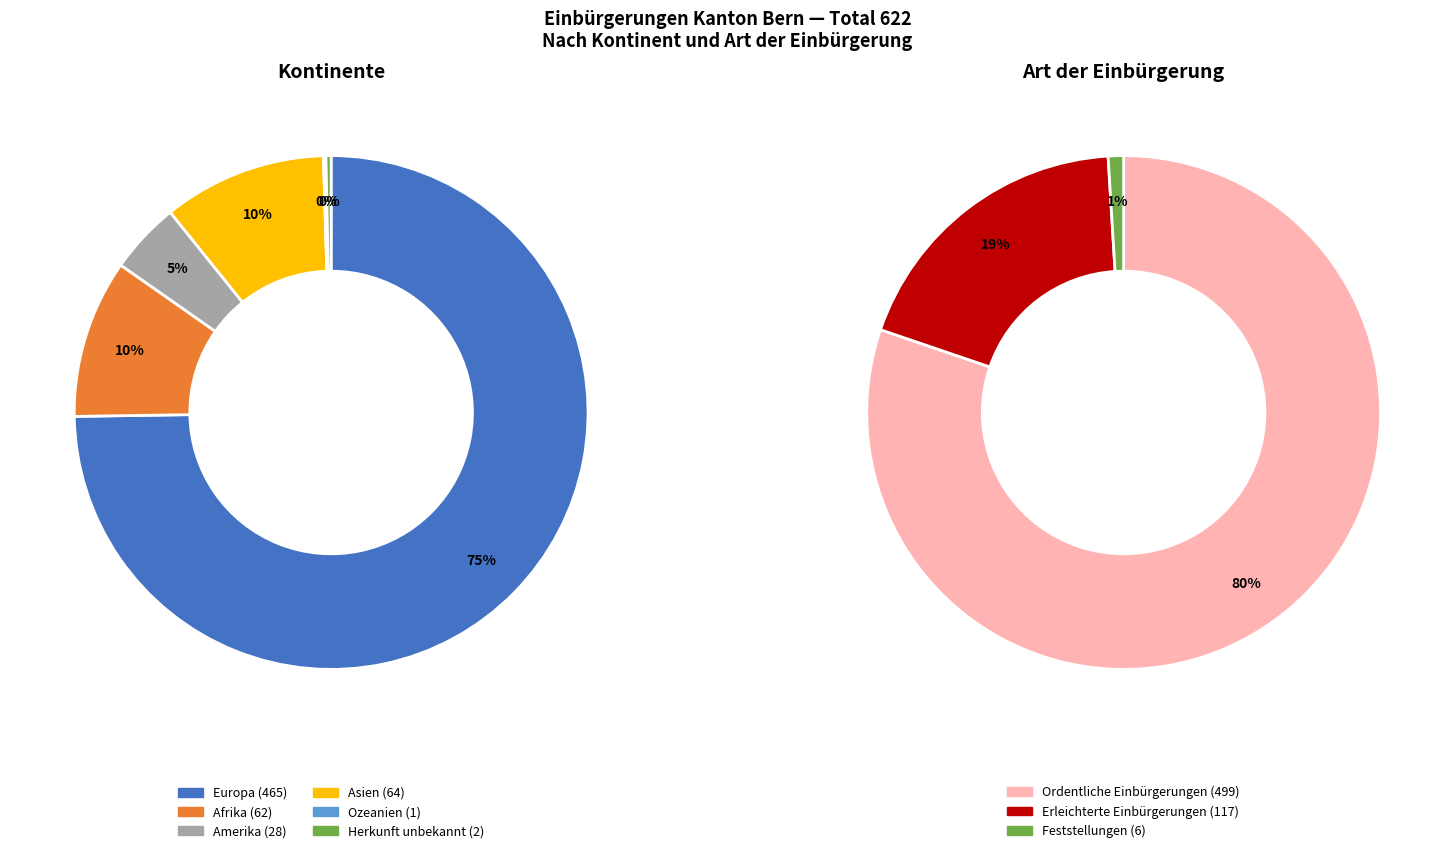

What is the change in value from Amerika to Asien?

+36